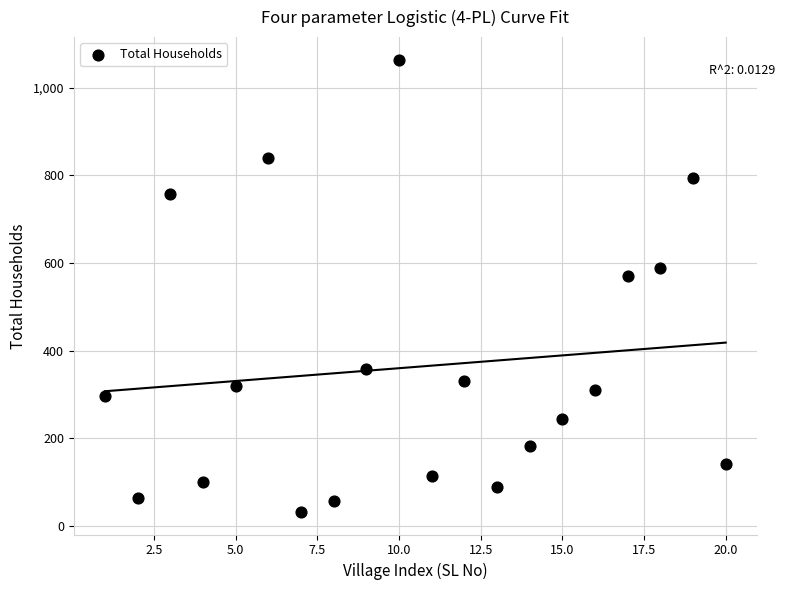

What is the range of X values (max minus min)?

19